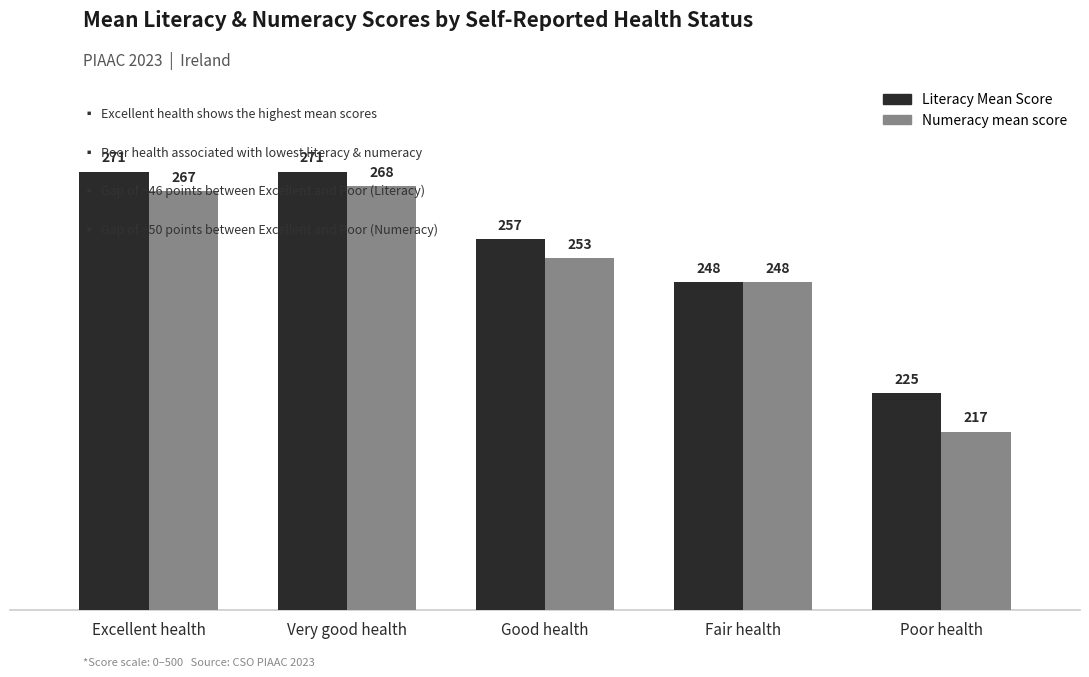

Which series has the largest range (max minus min)?

Numeracy mean score